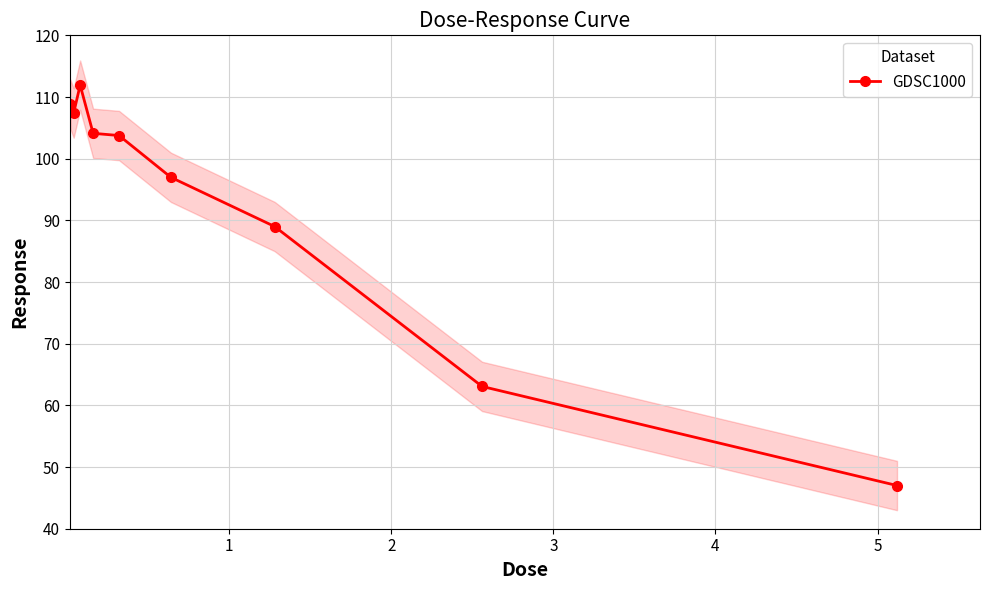

What is the sum of all values?

832.1